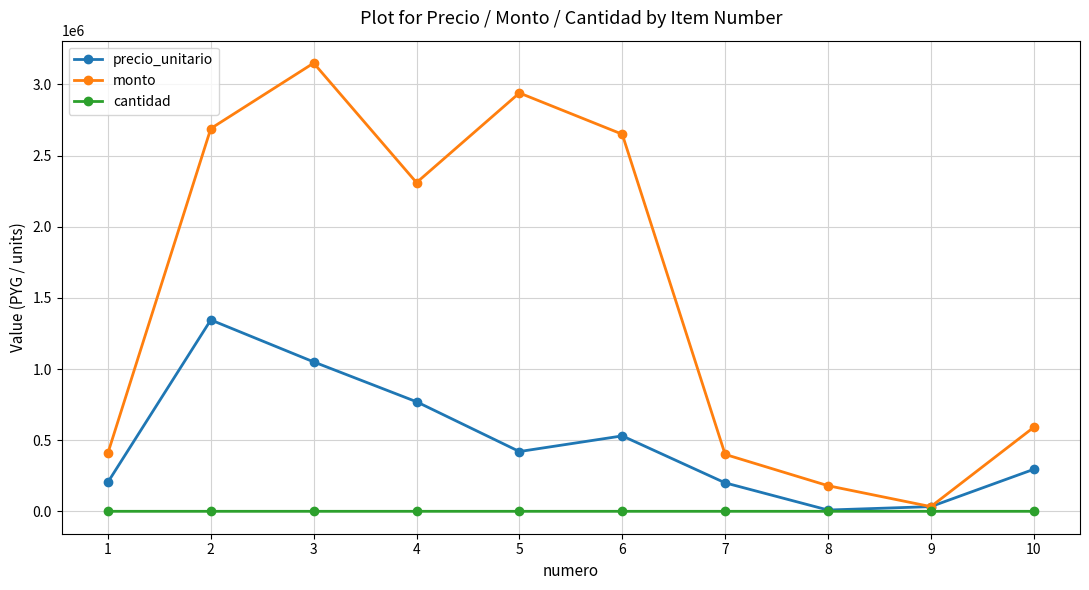

What is the approximate value of monto at 4, to the nearest 100?

2310000